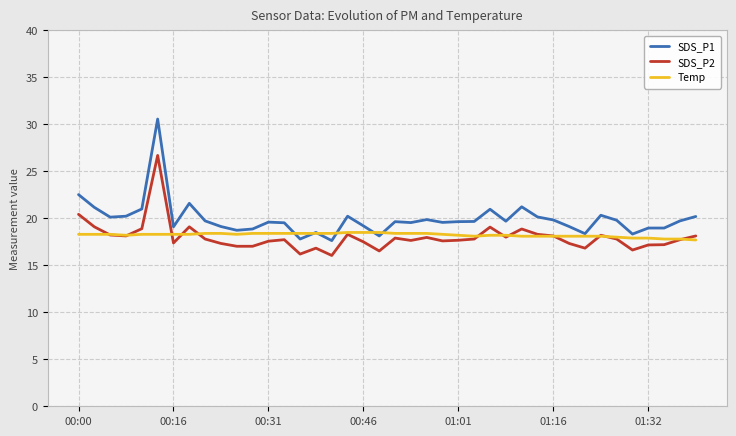

What is the maximum value shown in the chart?

30.6